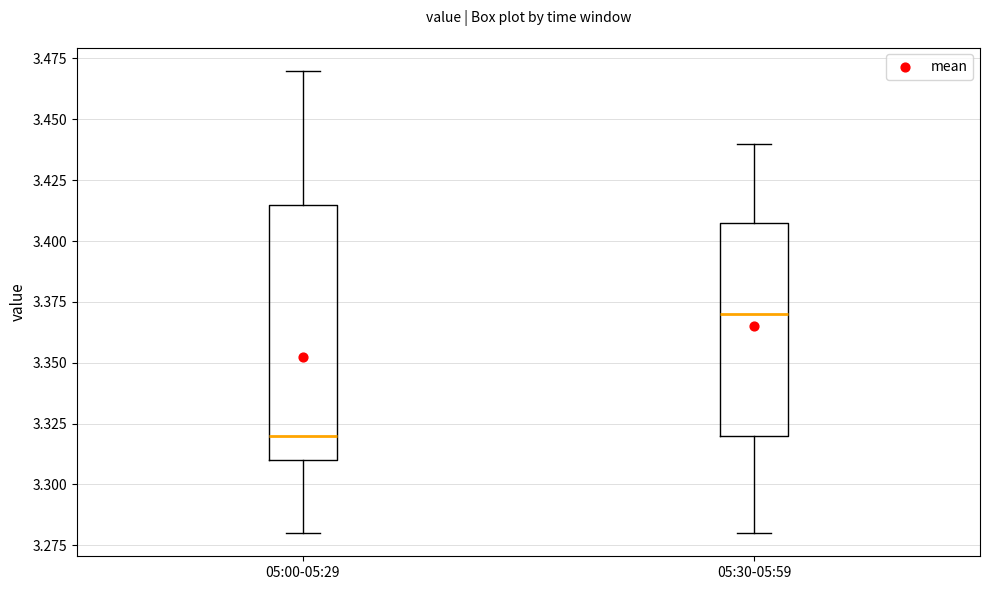

Which box is the tallest, from its lower edge to its upper edge?

05:00-05:29